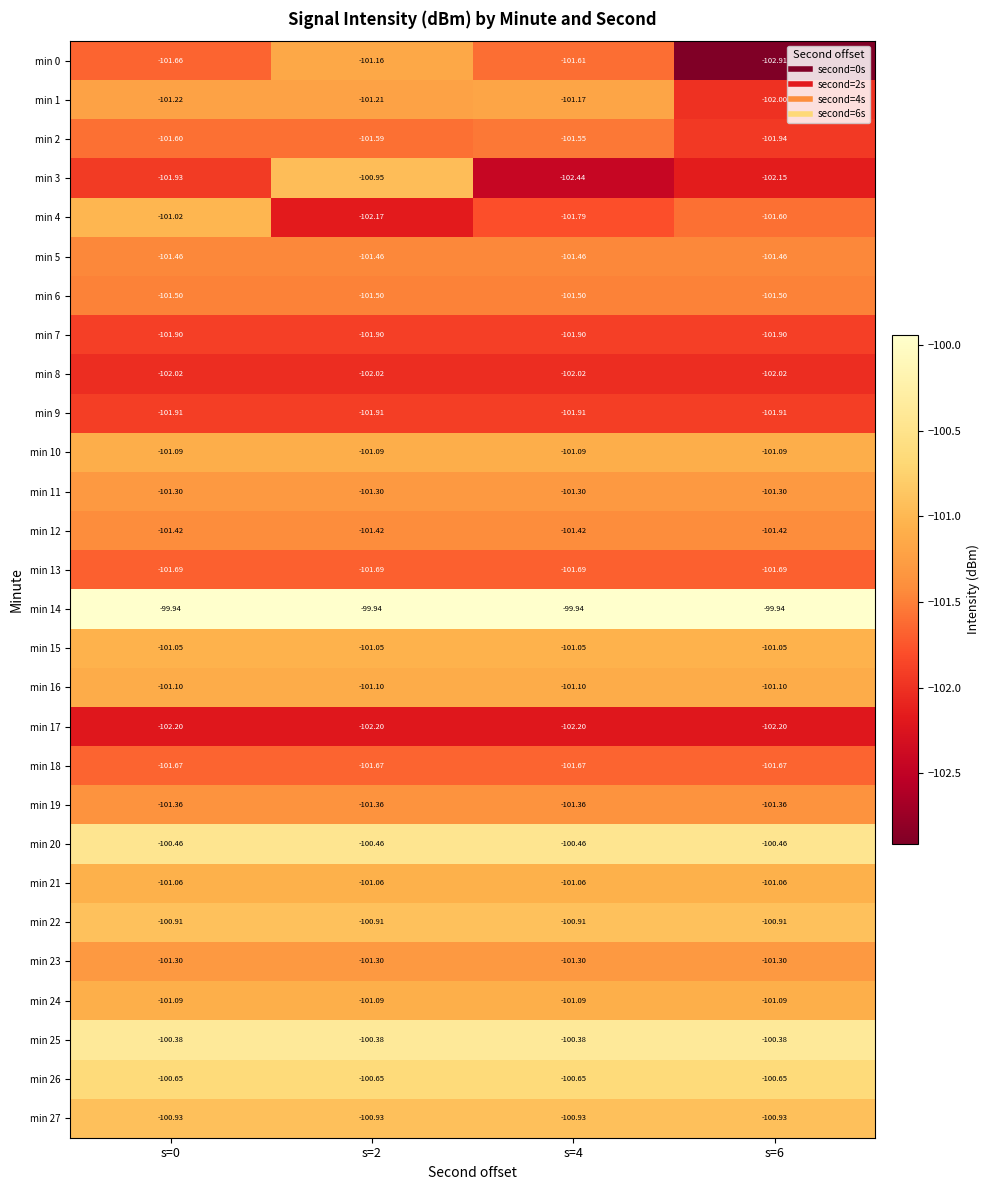

Which series changed the most between s=0 and s=4?

min 4